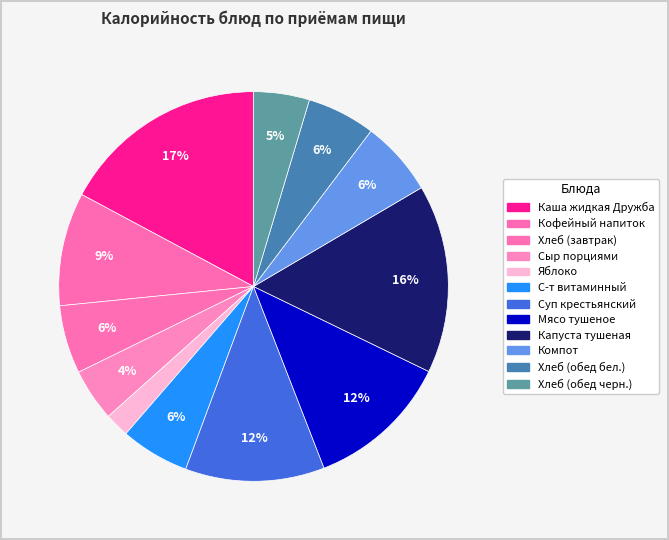

How much of the chart is everything except Сыр порциями?

95.6%